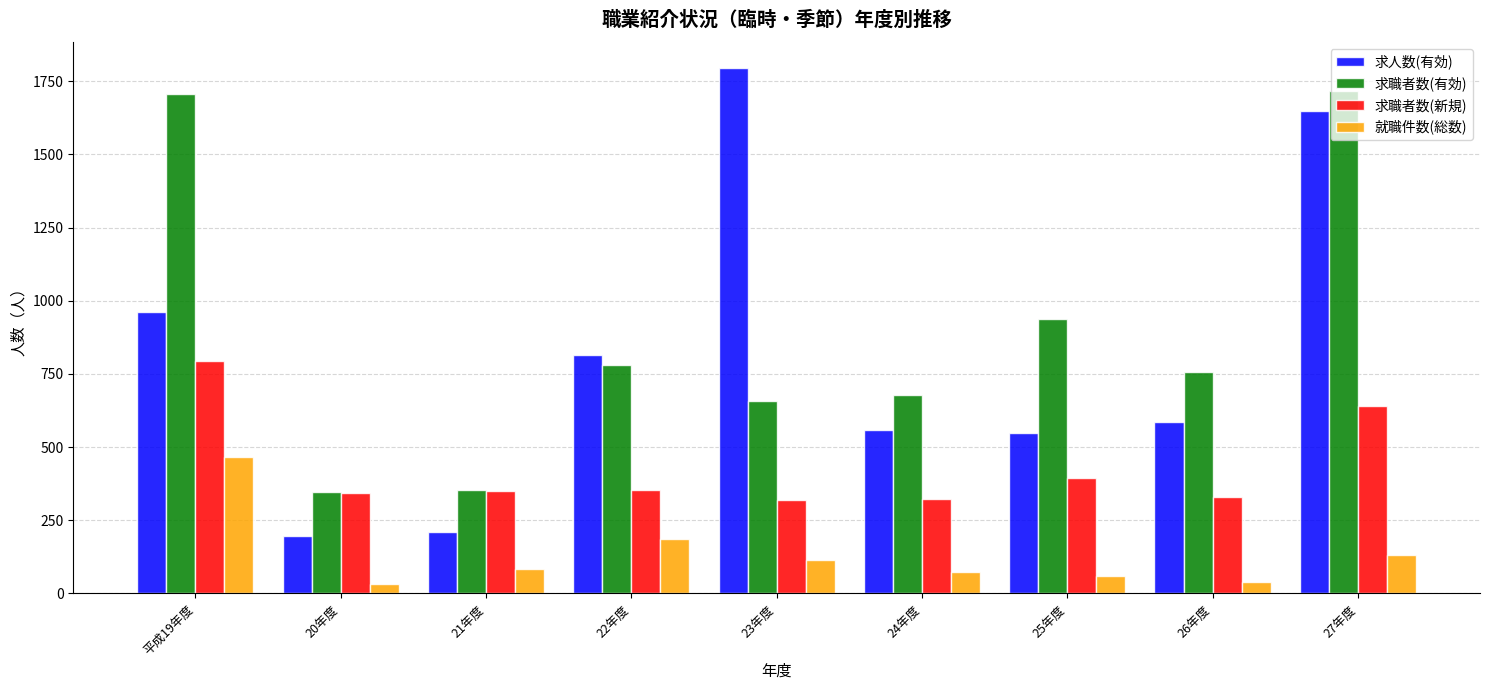

What is the sum of all 求人数(有効) values?

7311